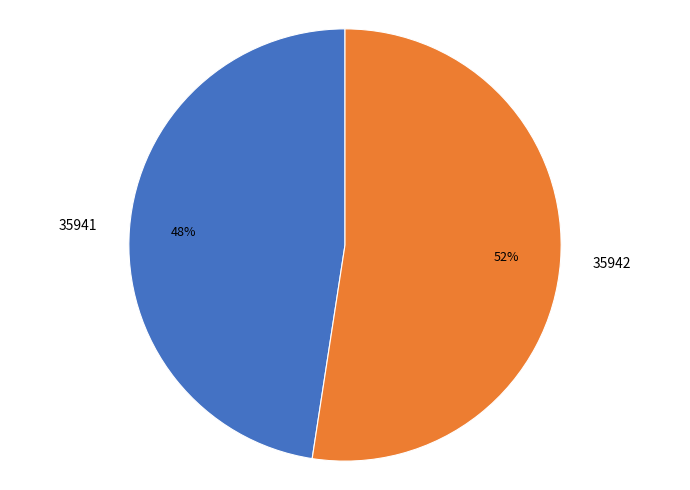

True or false: 35941 accounts for 48% of the total.

True